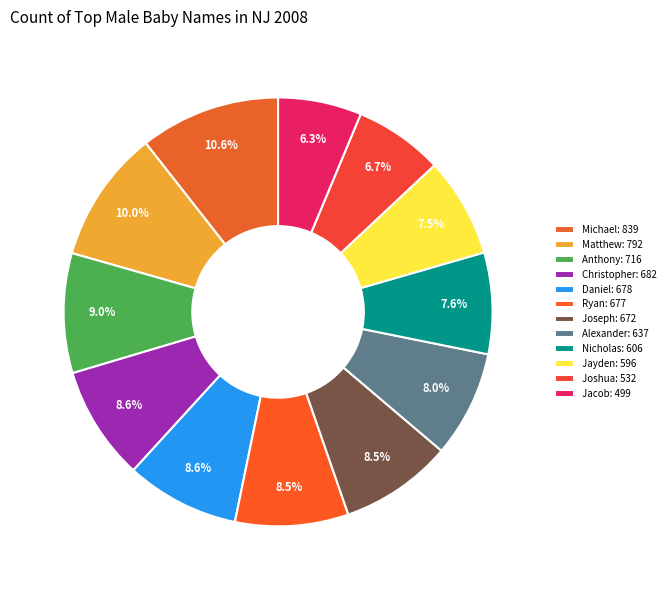

Is there a majority slice in this chart?

No